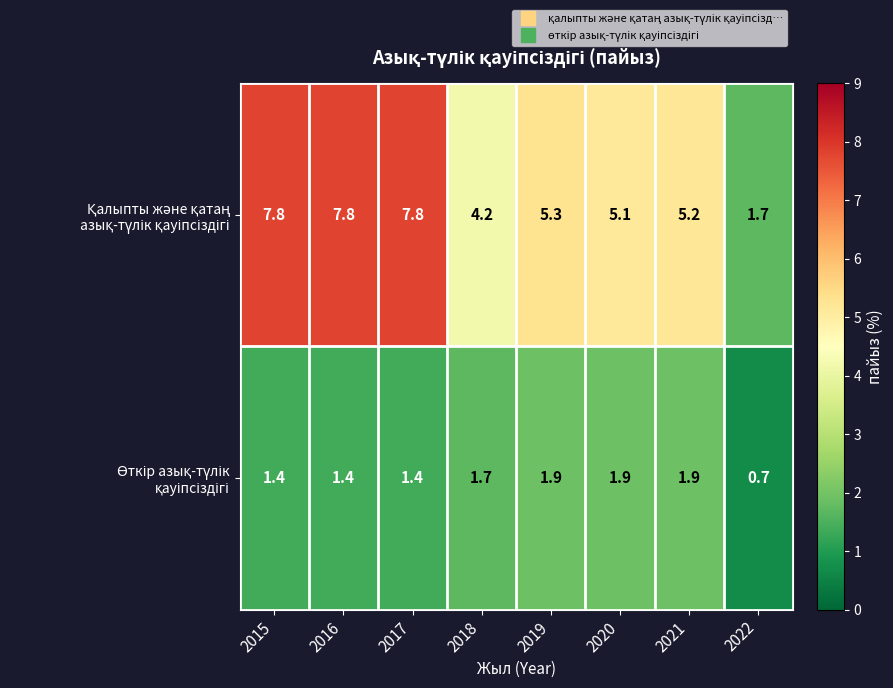

At how many categories does at least one series exceed 3?

7